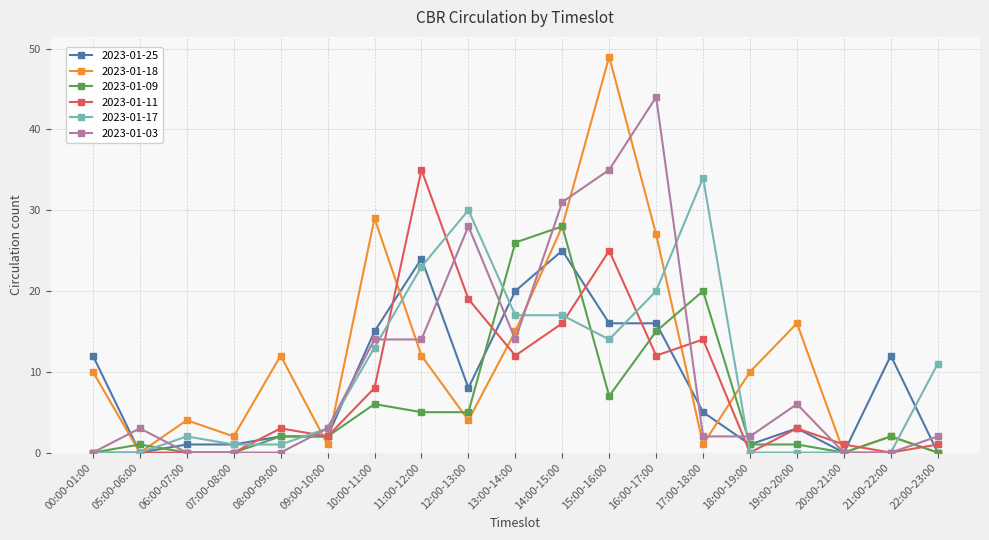

What is the label of the 12th point from the left?

15:00-16:00